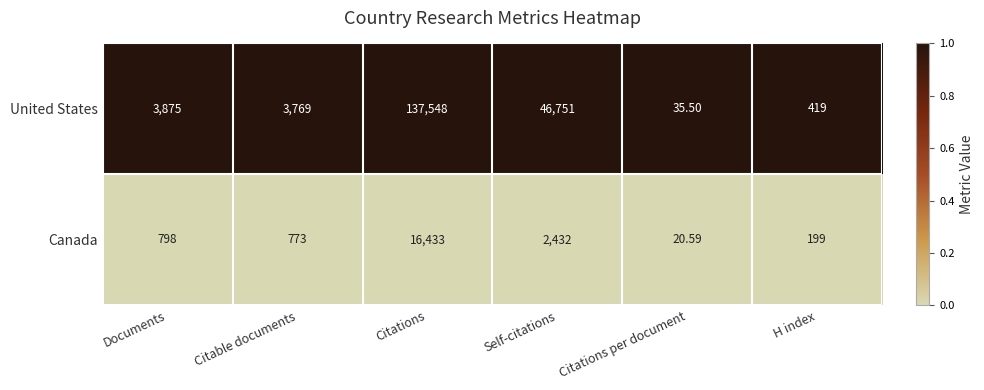

Which series has the largest total across all categories?

United States